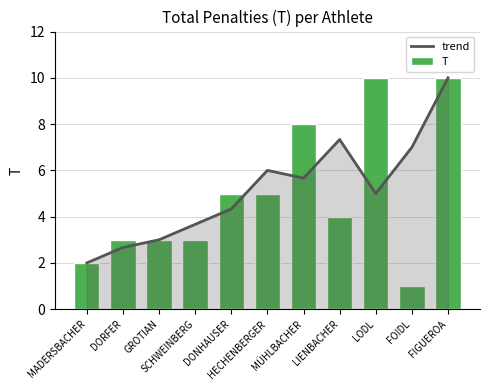

Does the chart contain any negative values?

No